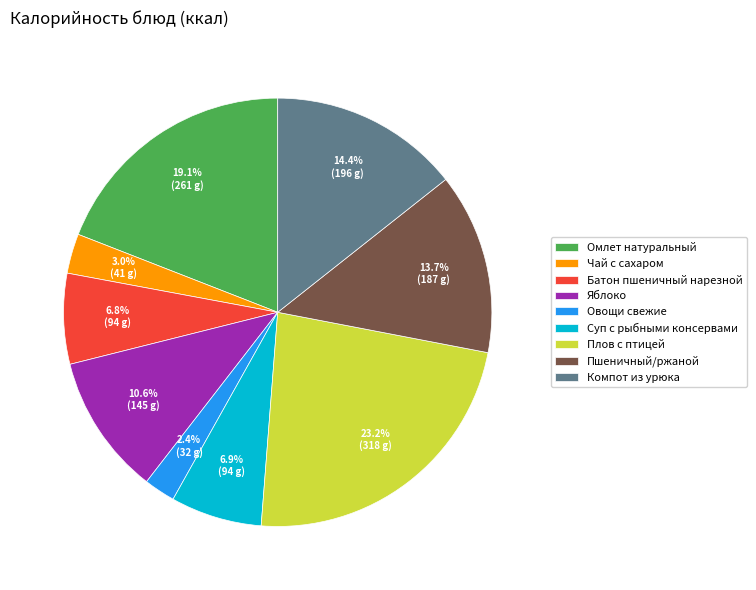

Does Омлет натуральный represent more than half of the total?

No